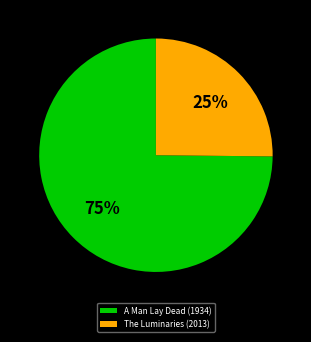

Is it true that The Luminaries (2013) is 33% of the pie?

False